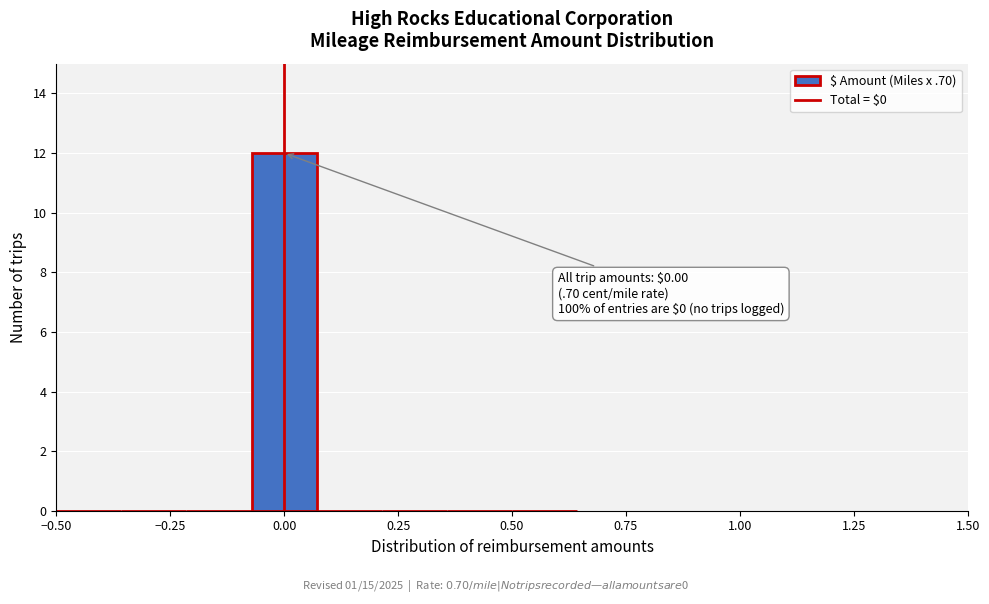

Around what value on the x-axis is the tallest bar? Give the approximate position of its centre, as read against the axis.

0.00